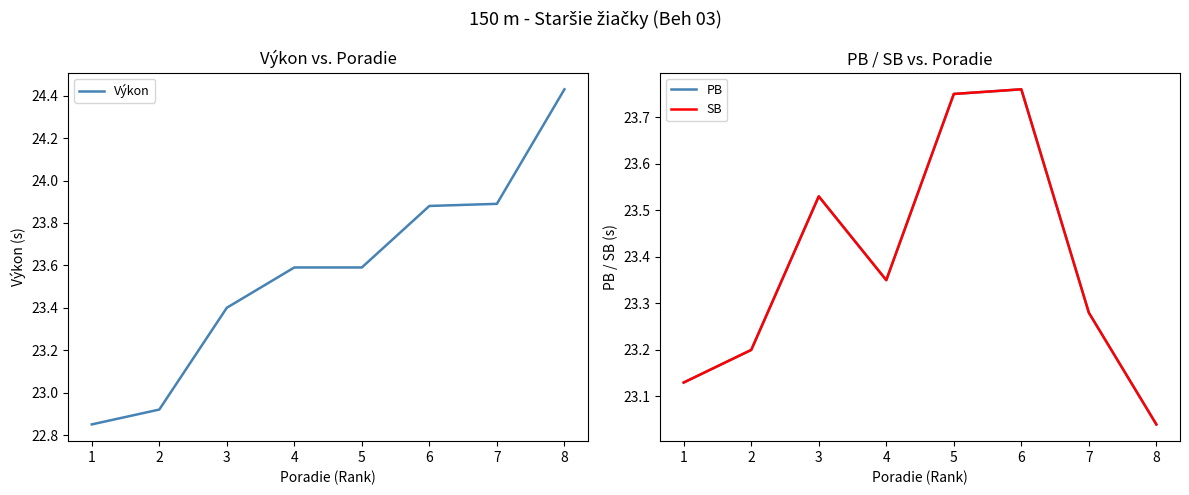

How many lines are shown in the chart?

3